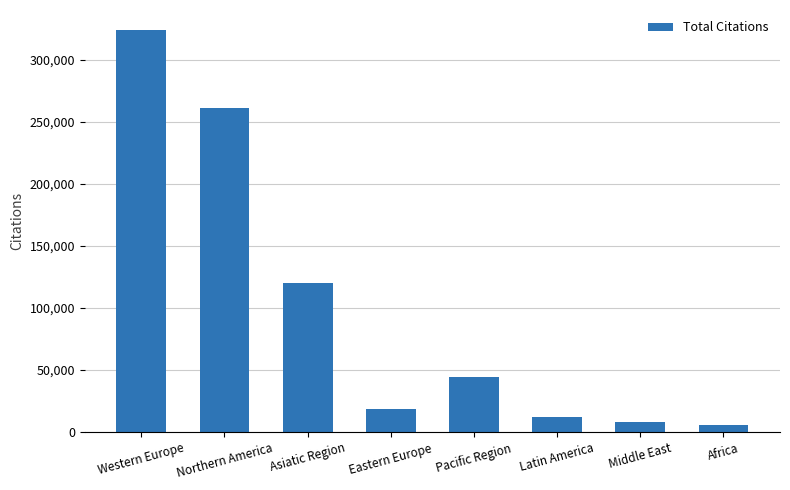

How many data points does each series have?

8